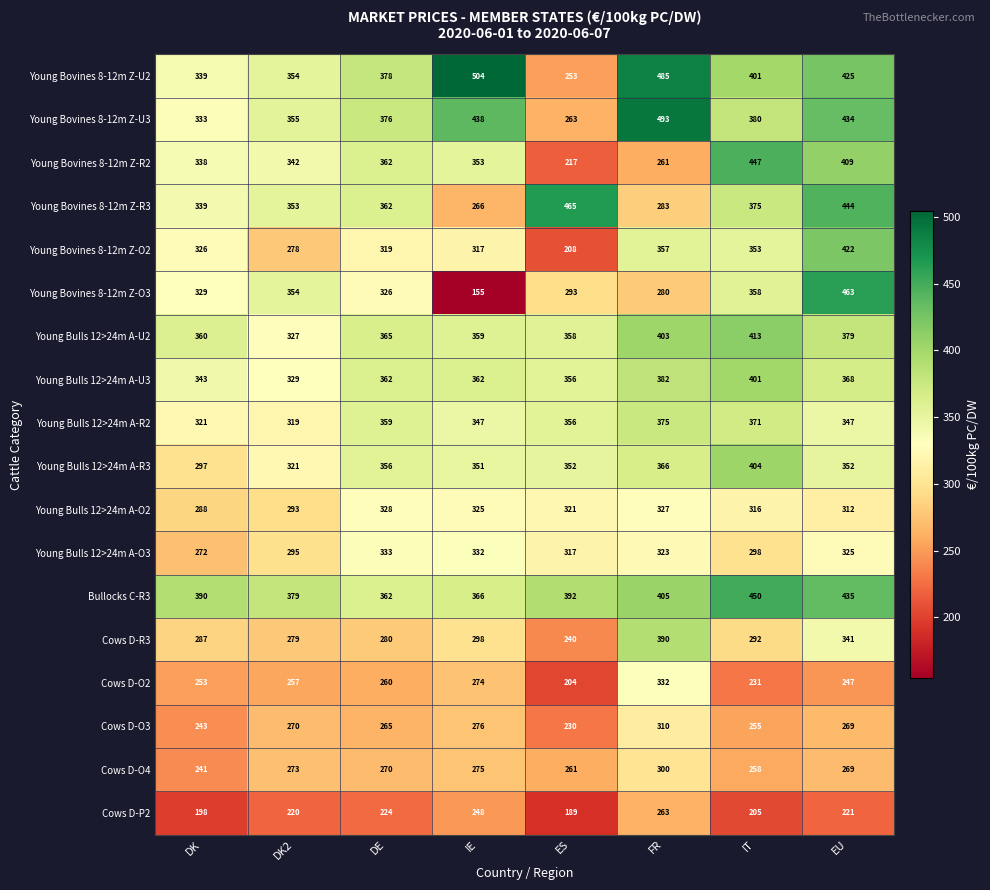

Between FR and IT, which series saw the biggest shift?

Young Bovines 8-12m Z-R2